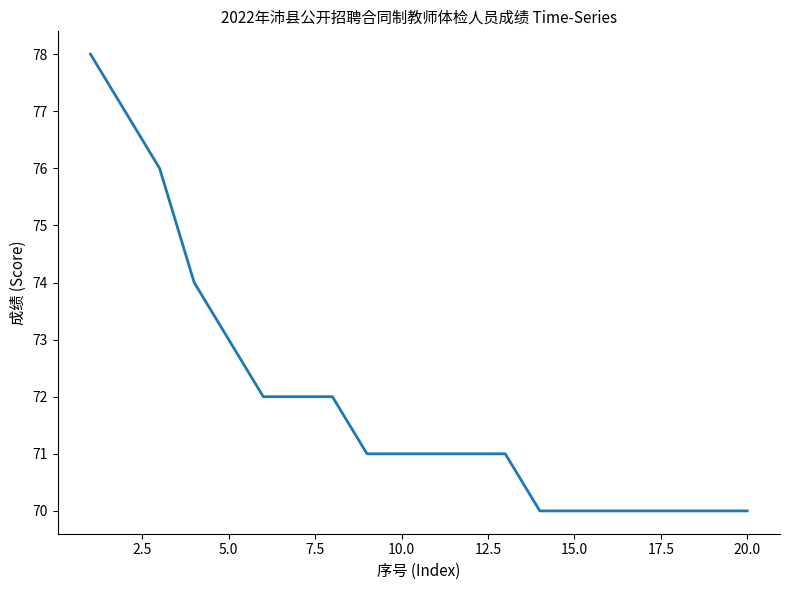

What is the difference between the maximum and minimum values?

8